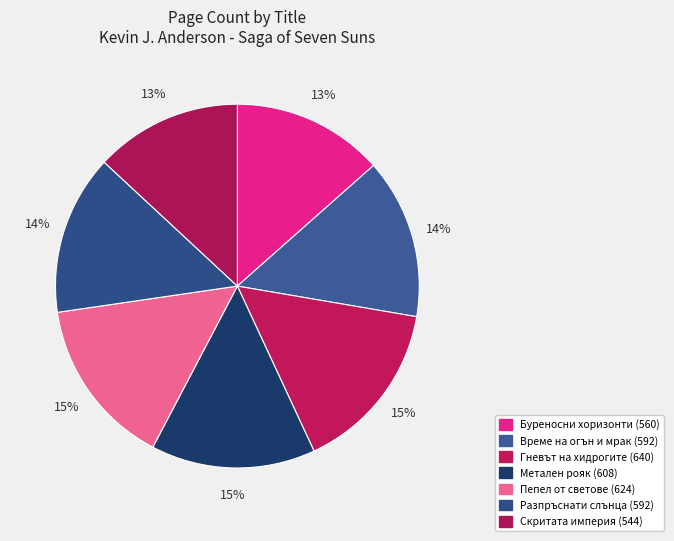

What percentage is the Разпръснати слънца slice, to the nearest percent?

14%